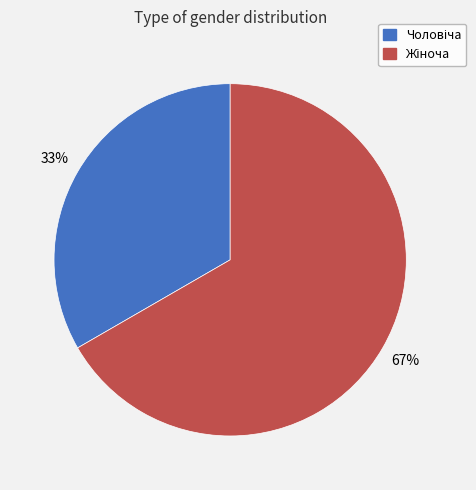

Does any single category account for the majority?

Yes